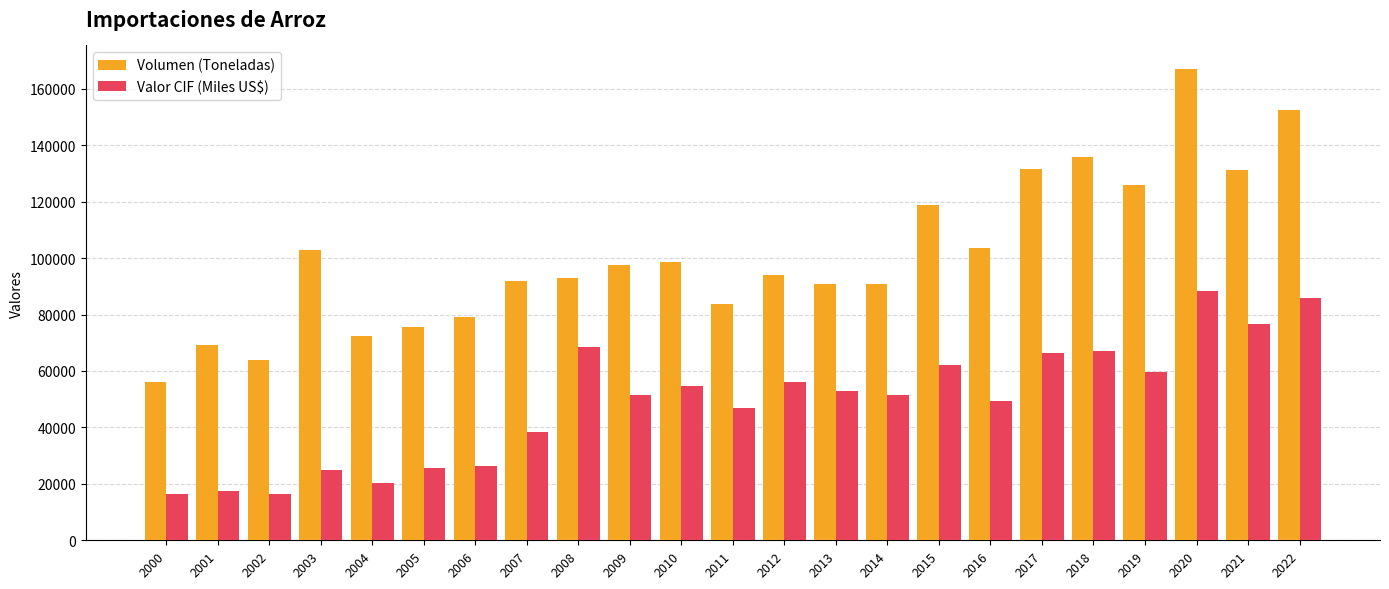

What is the total value across all series at 2015?

180745.0